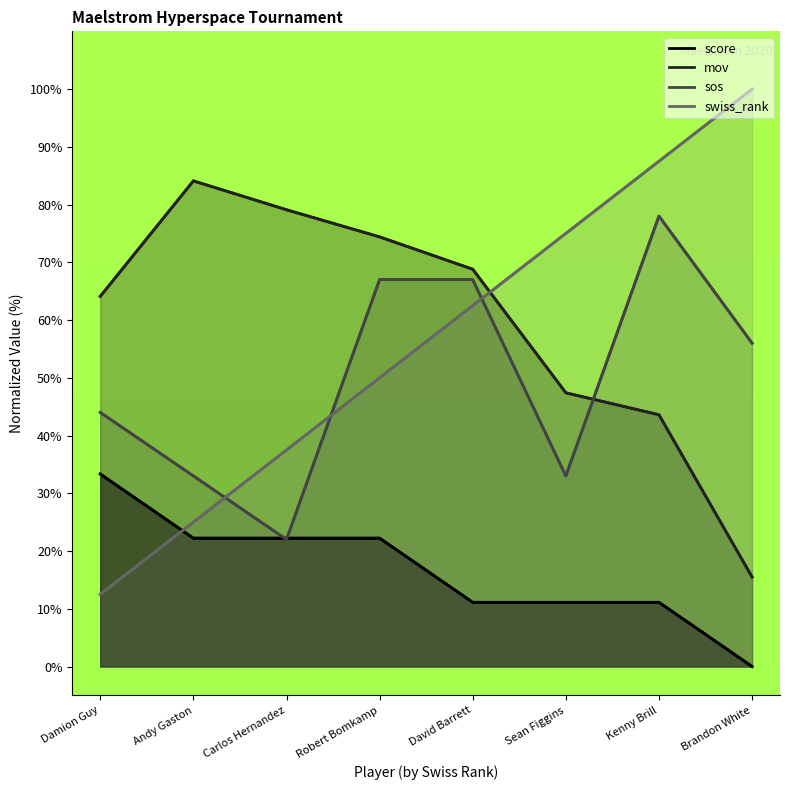

After their last crossing, which series has the higher values: score or sos?

sos